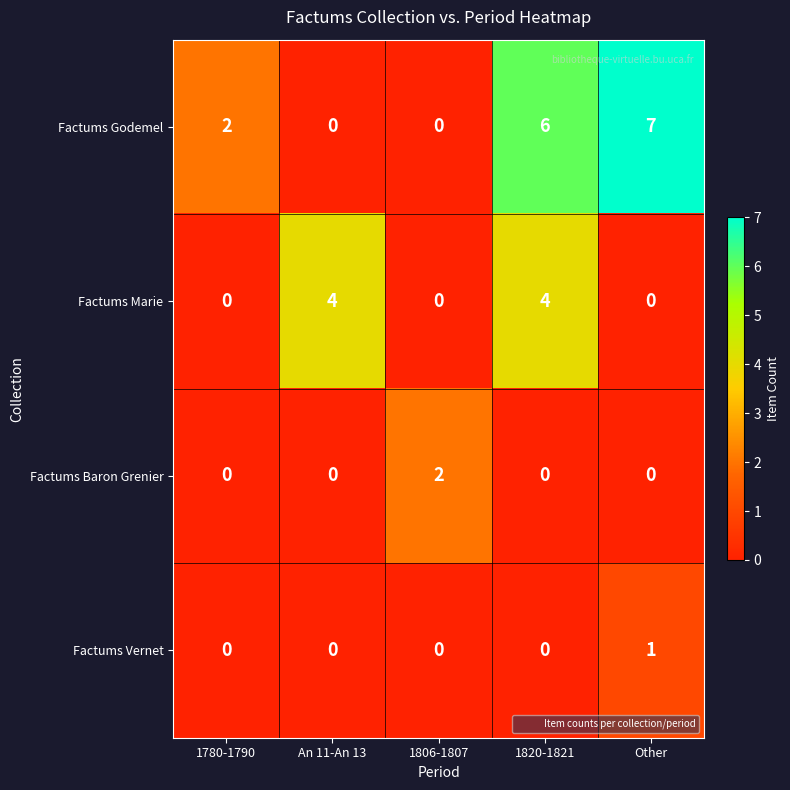

What is the sum of all Factums Godemel values?

15